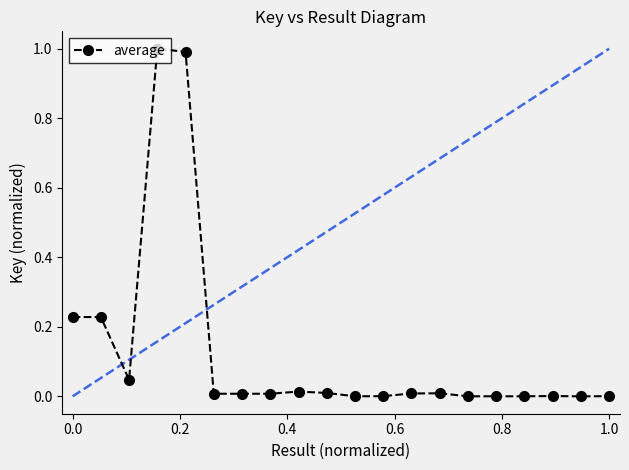

What is the difference between the maximum and minimum values?

1.0